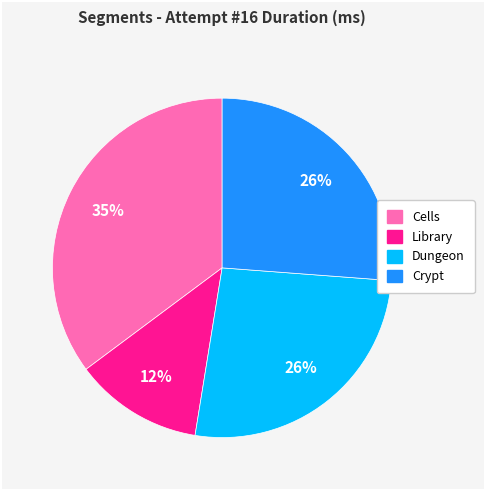

Which category has the smallest portion of the pie?

Library